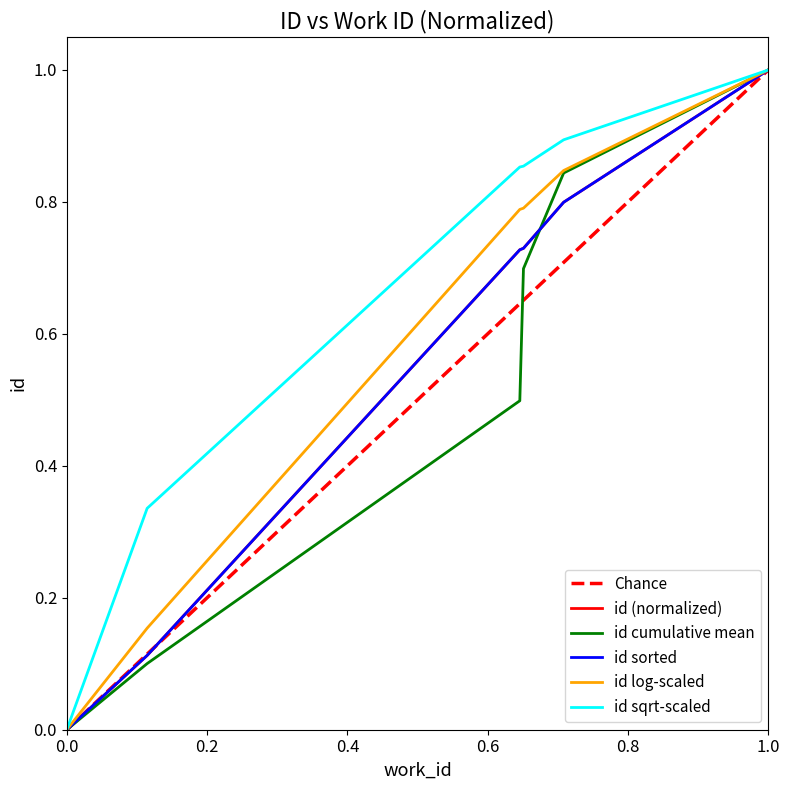

Does the chart display data point markers on the line(s)?

No